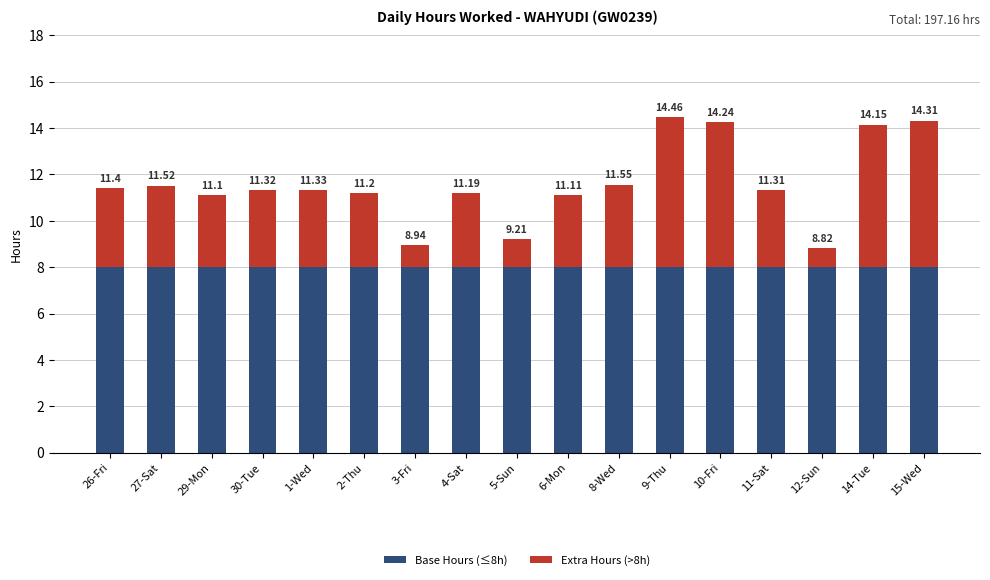

Does the chart contain stacked bars?

Yes